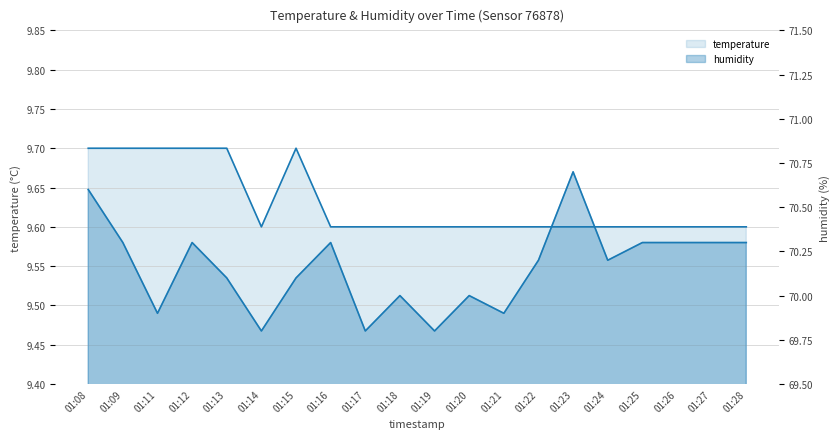

Which series has the largest range (max minus min)?

humidity